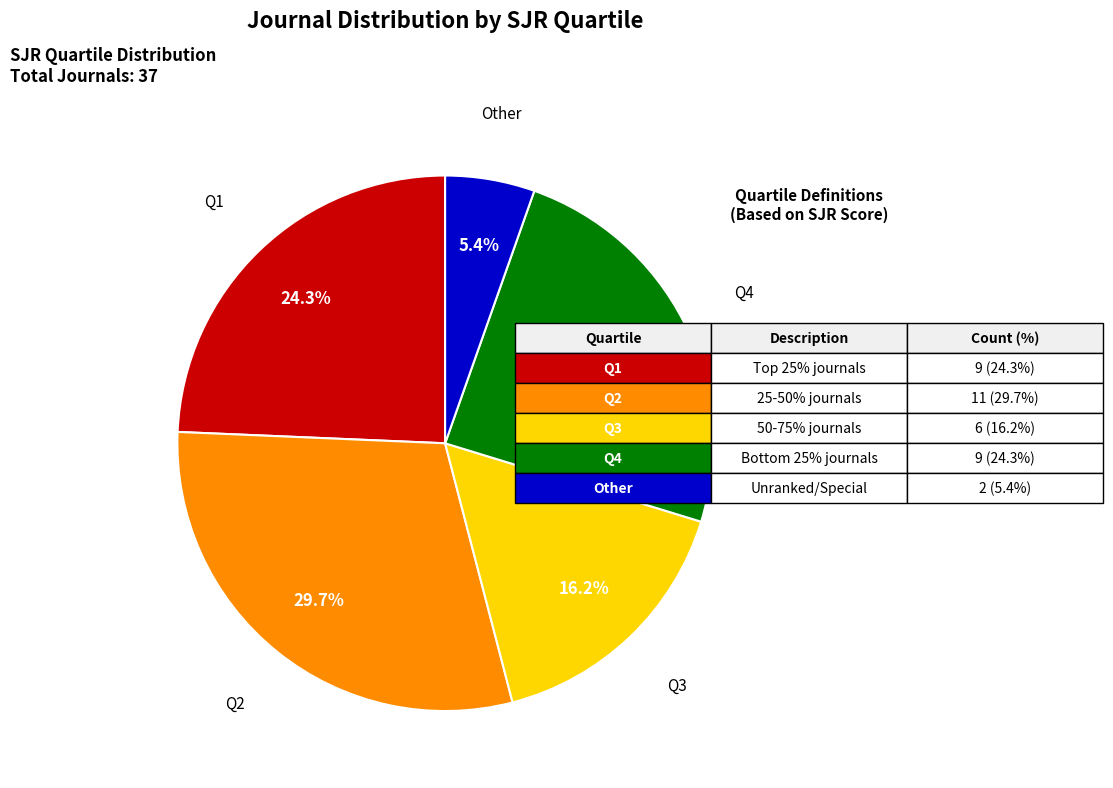

How many slices are in this pie chart?

5